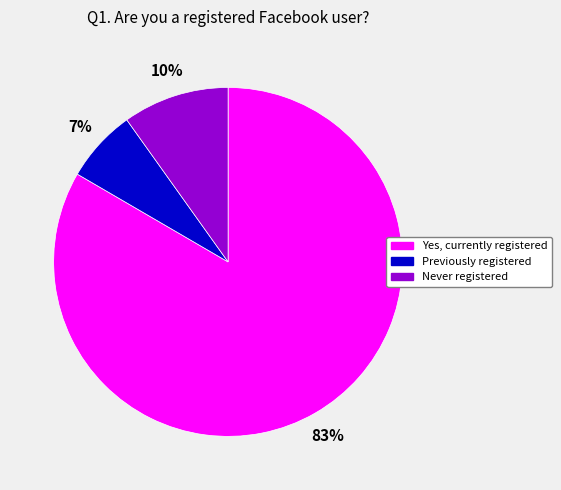

Do Yes, currently registered and Never registered together represent more than half of the pie?

Yes